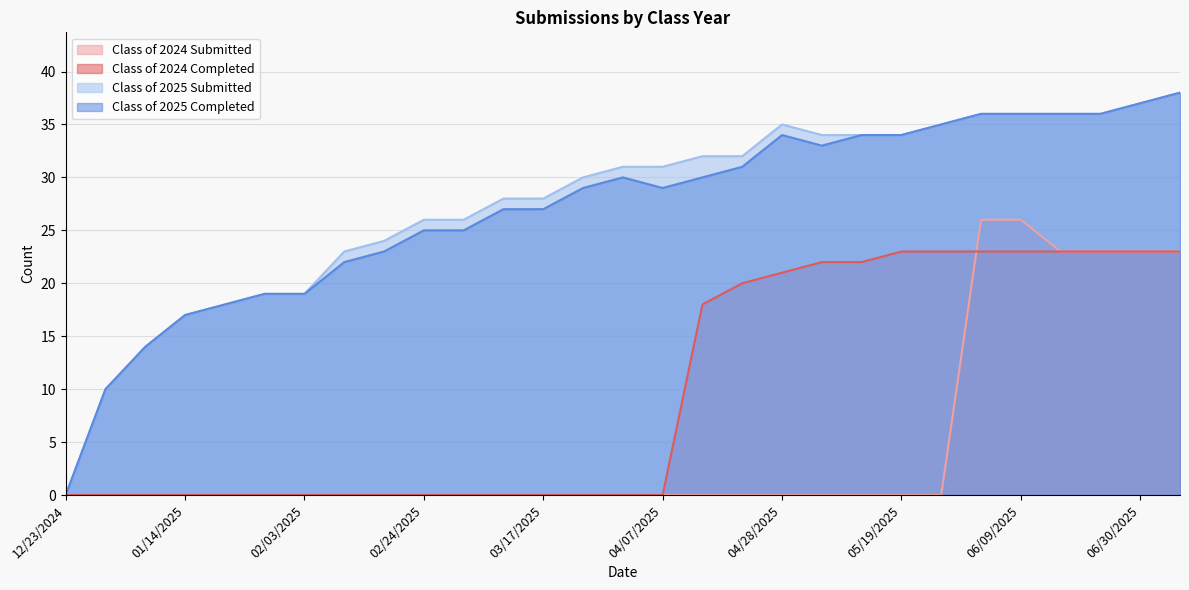

True or false: Class of 2024 Completed has more than 2 interior local peaks.

False